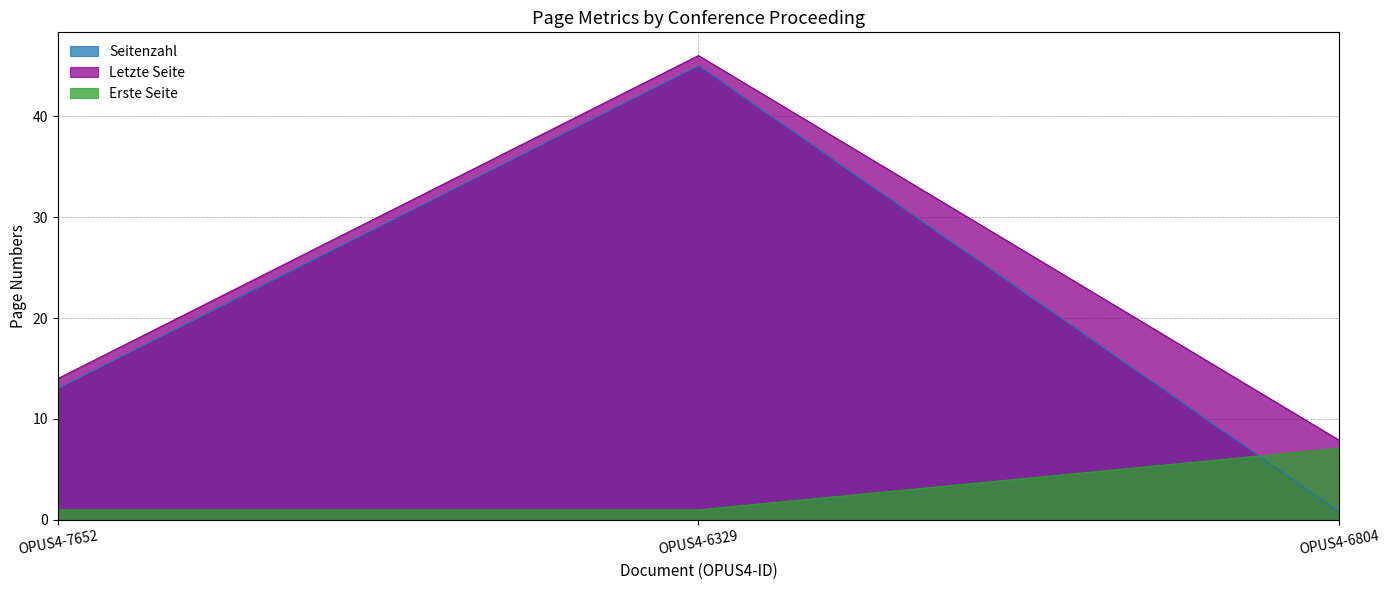

What are all the series names shown in the legend?

Seitenzahl, Letzte Seite, Erste Seite